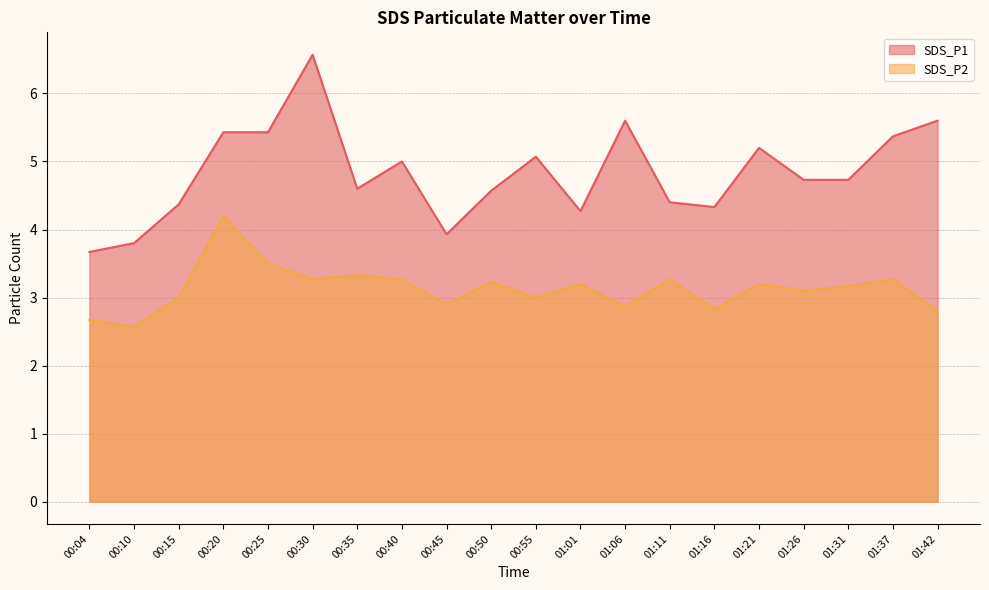

At which label does SDS_P2 first exceed 3?

00:20